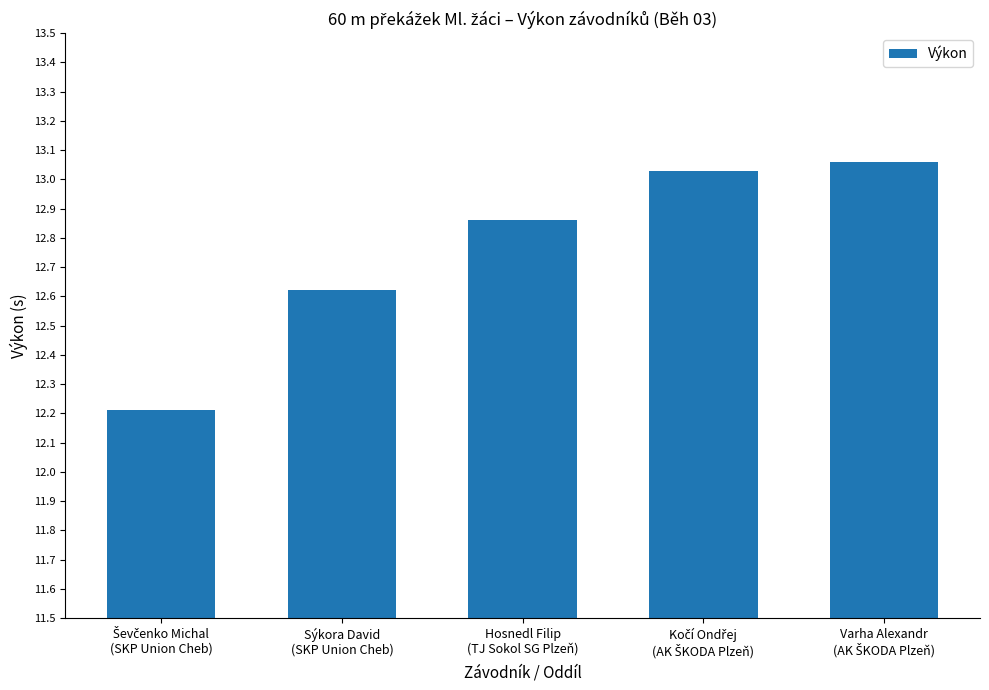

What is the average value?

12.8